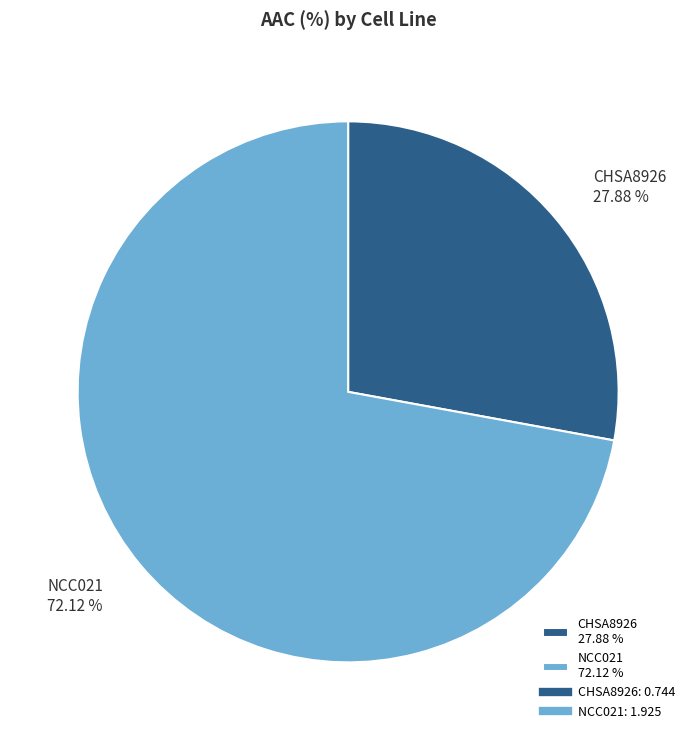

What is the smallest slice in the pie chart?

CHSA8926